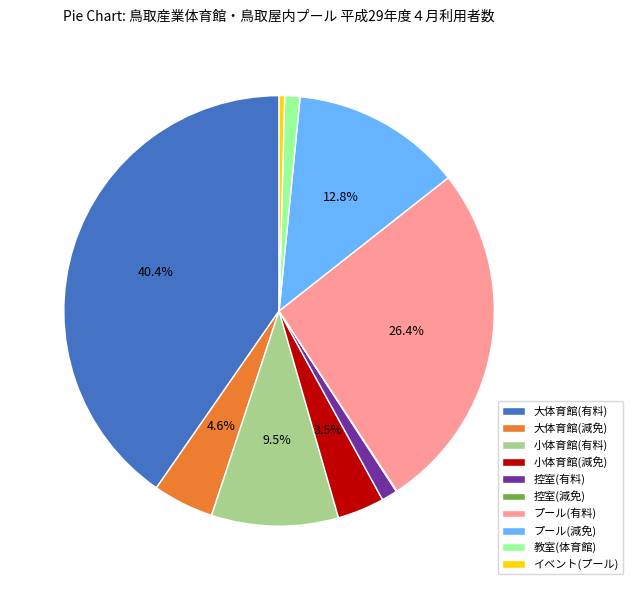

Which slice is the largest?

大体育館(有料)